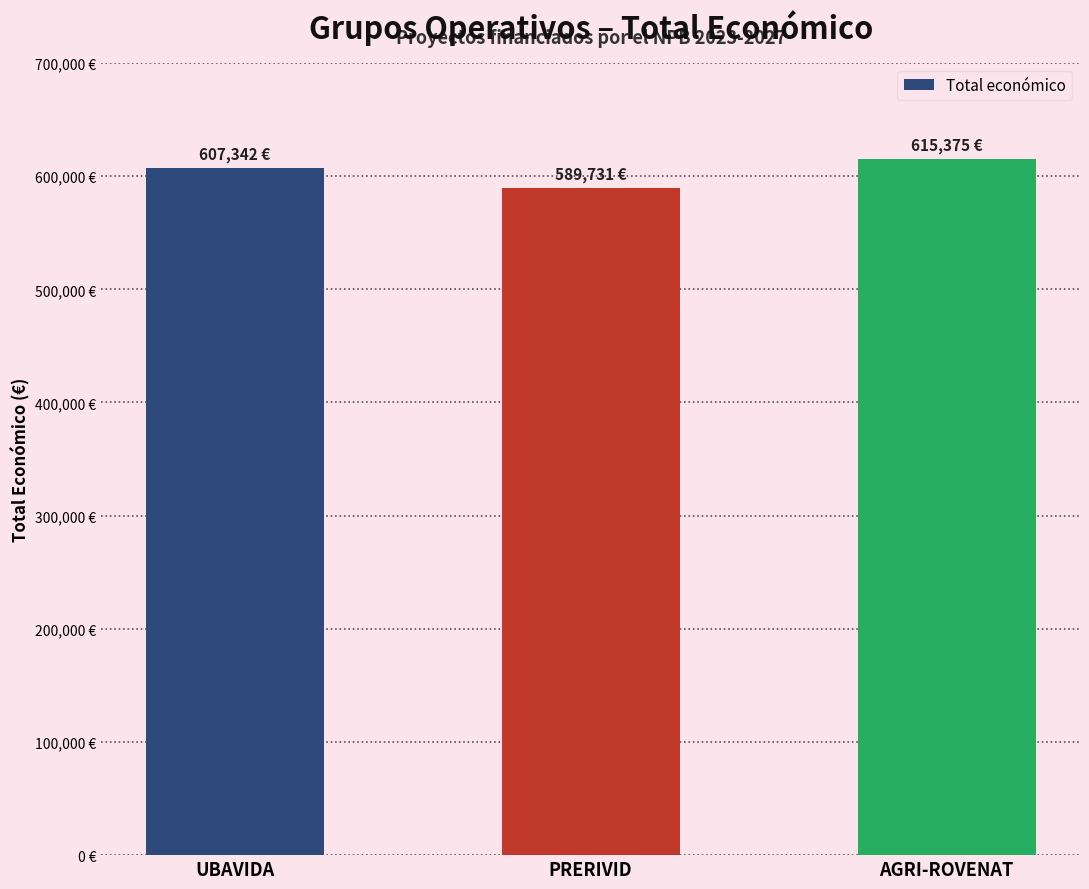

What is the sum of the values at AGRI-ROVENAT and UBAVIDA?

1222717